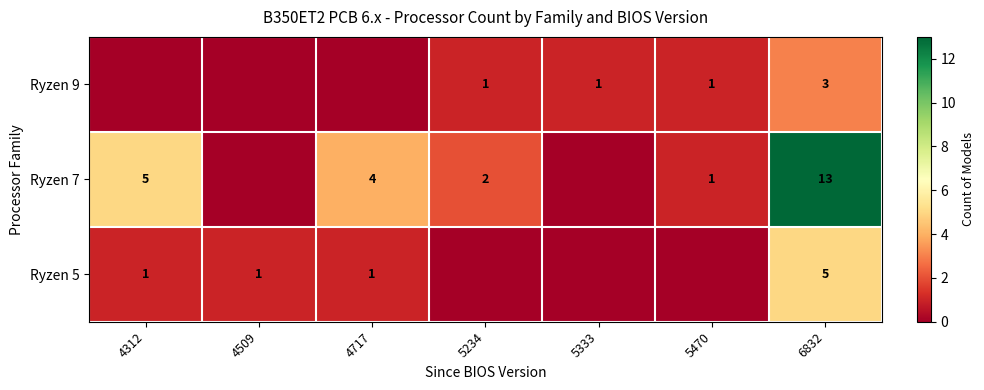

What is the sum of the Ryzen 7 values at 4312 and 6832?

18